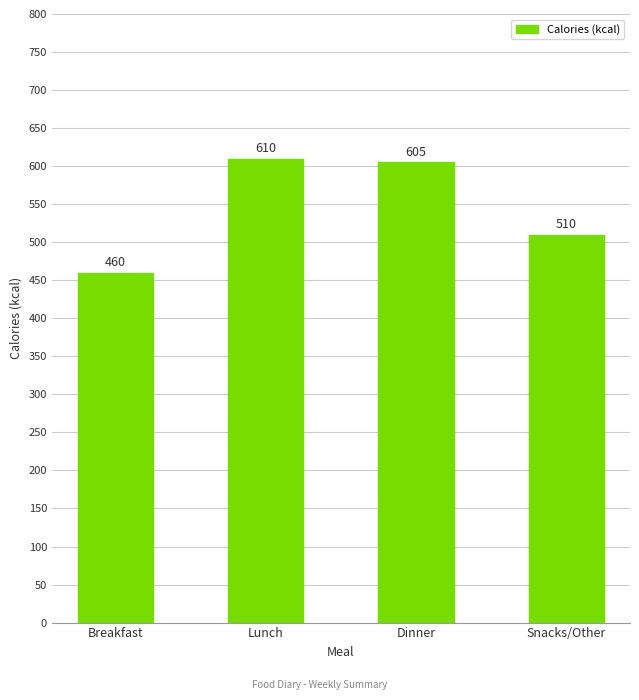

At which label is the value closest to 535?

Snacks/Other